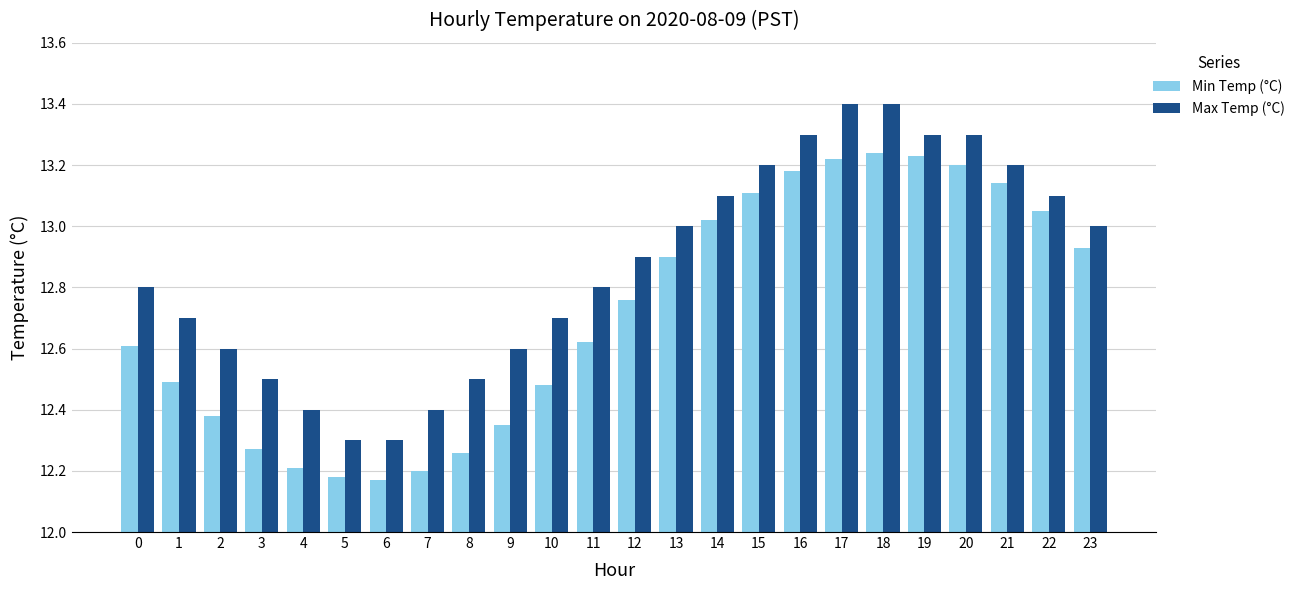

What is the difference between the second highest and minimum values in the Min Temp (°C) series?

1.1